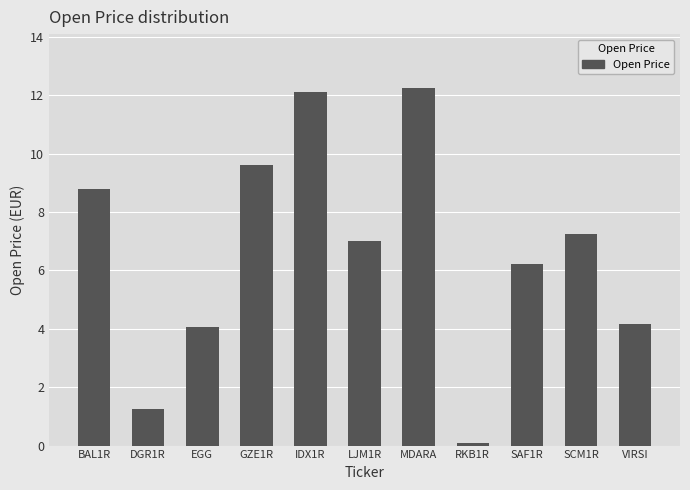

Which label corresponds to the smallest value in the chart?

RKB1R